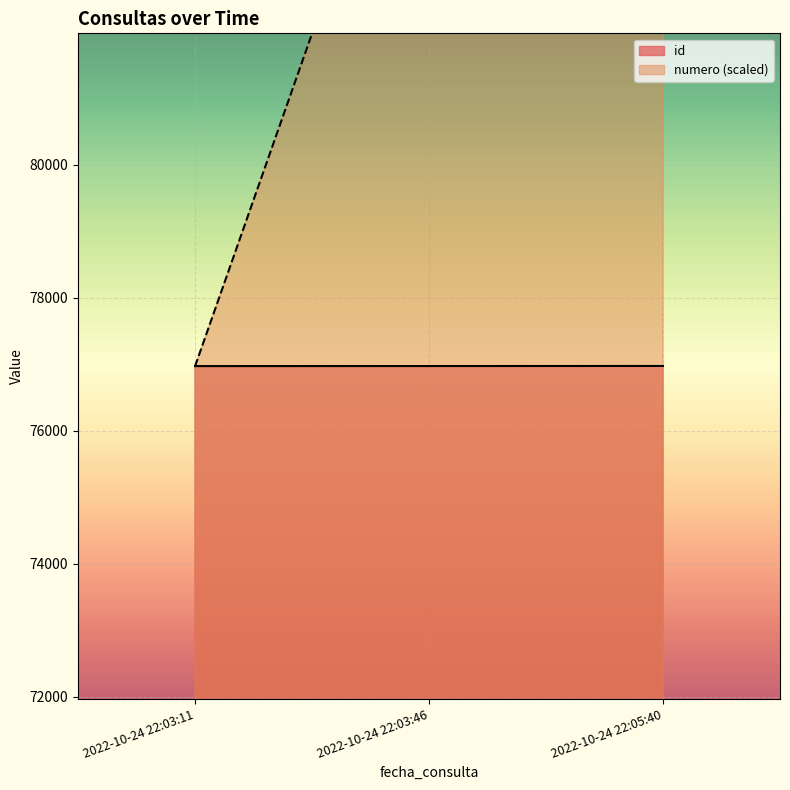

What is the sum of all numero values?

260910